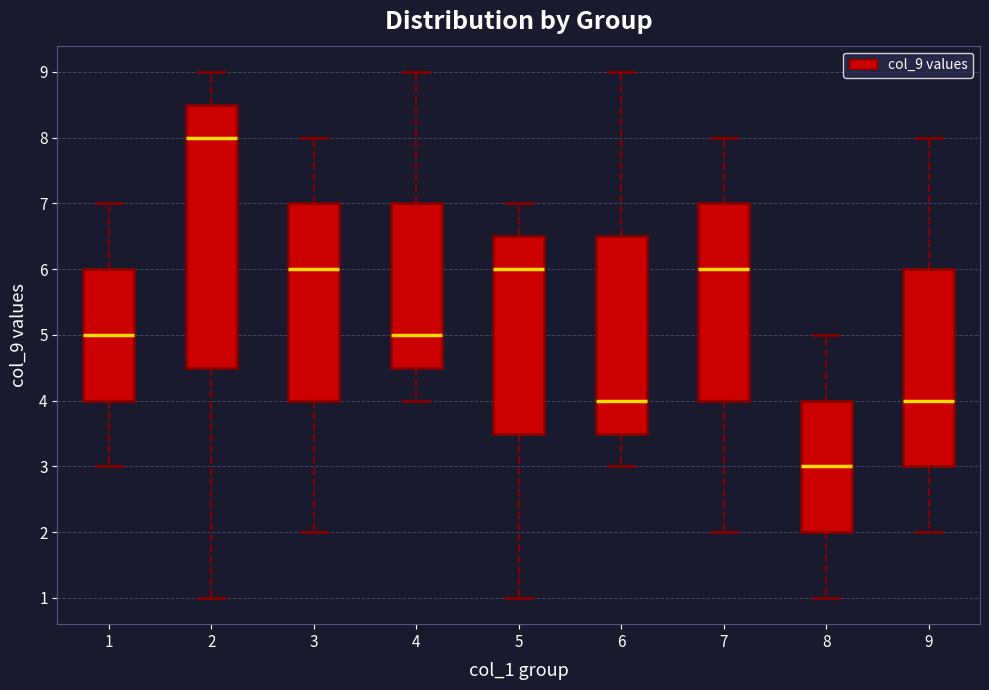

Which box's median line is the highest?

2